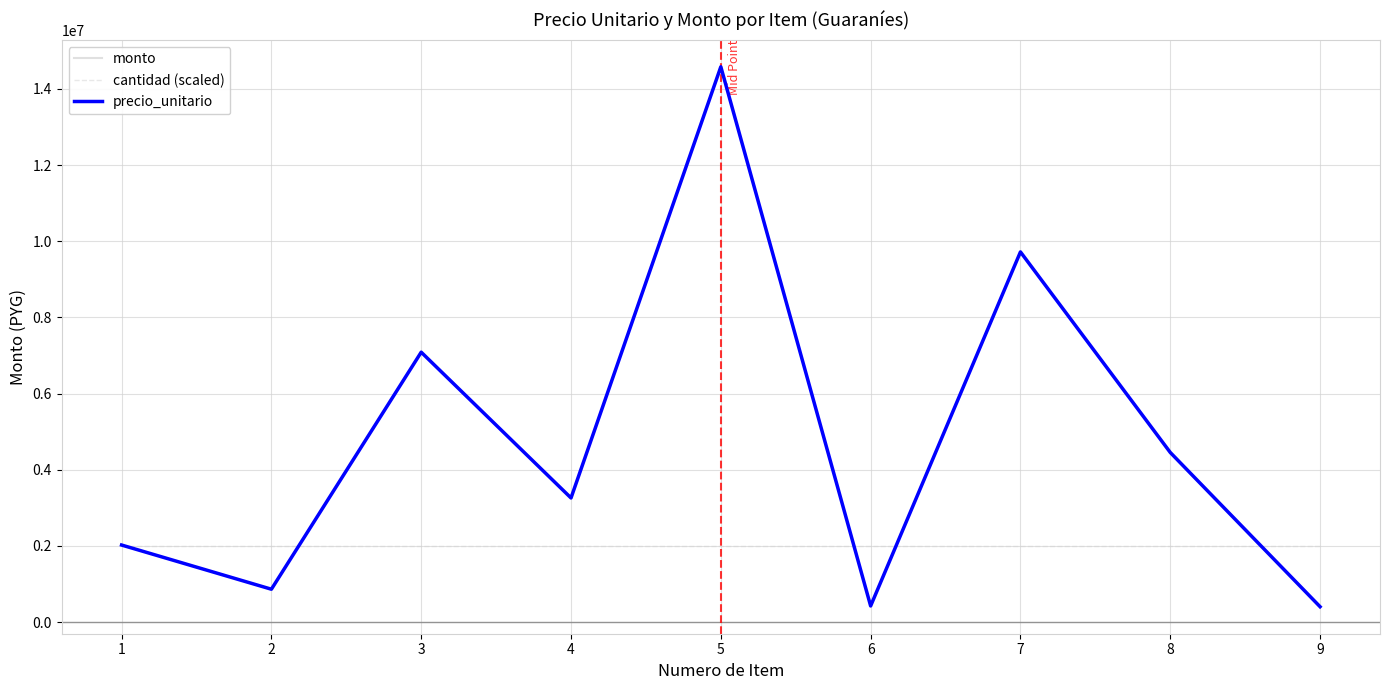

Reading left to right, list all the values displayed in this chart.

monto: 1=2025000	2=864675	3=7087500	4=3260250	5=14580000	6=425250	7=9720000	8=4455000	9=405000
cantidad (scaled): 1=2000000	2=2000000	3=2000000	4=2000000	5=2000000	6=2000000	7=2000000	8=2000000	9=2000000
precio_unitario: 1=2025000	2=864675	3=7087500	4=3260250	5=14580000	6=425250	7=9720000	8=4455000	9=405000